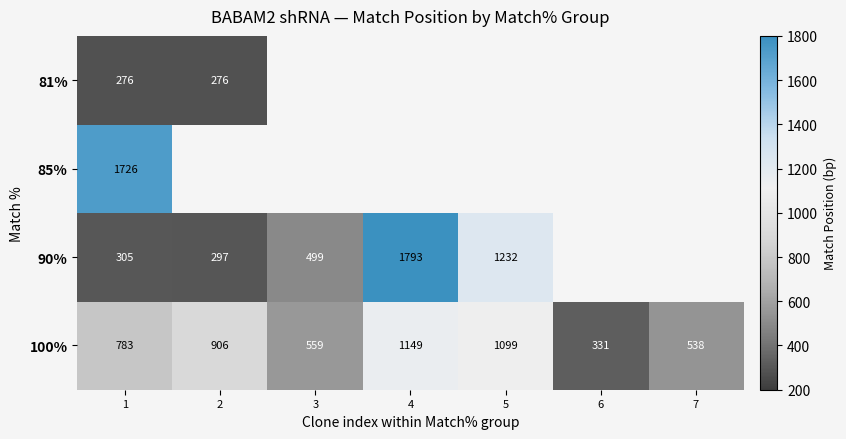

True or false: 100% has a value of 571 at 5.

False